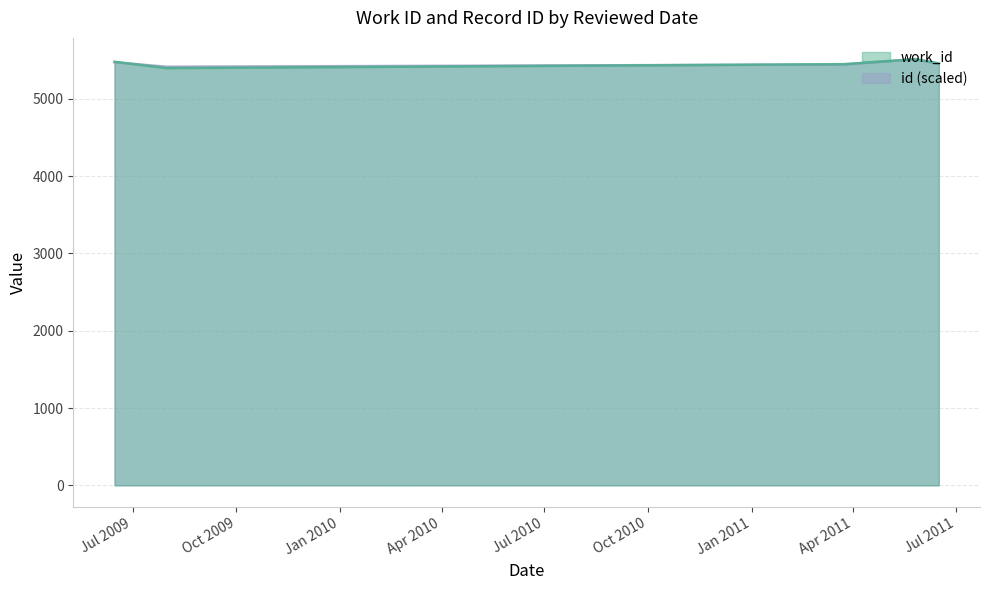

What is the minimum value for work_id?

5397.0